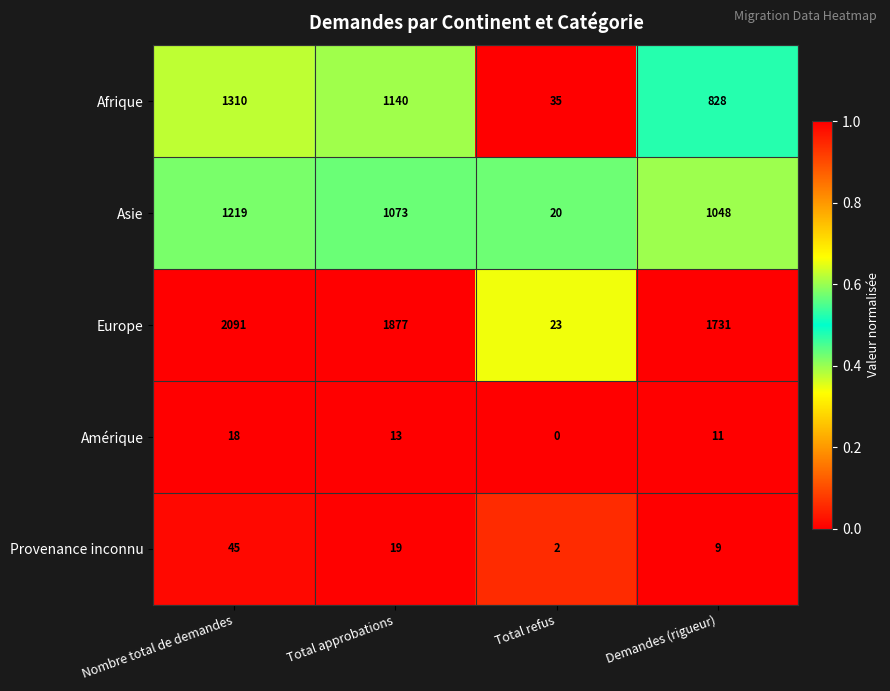

What is the spread (max minus min) of values at Nombre total de demandes?

2073